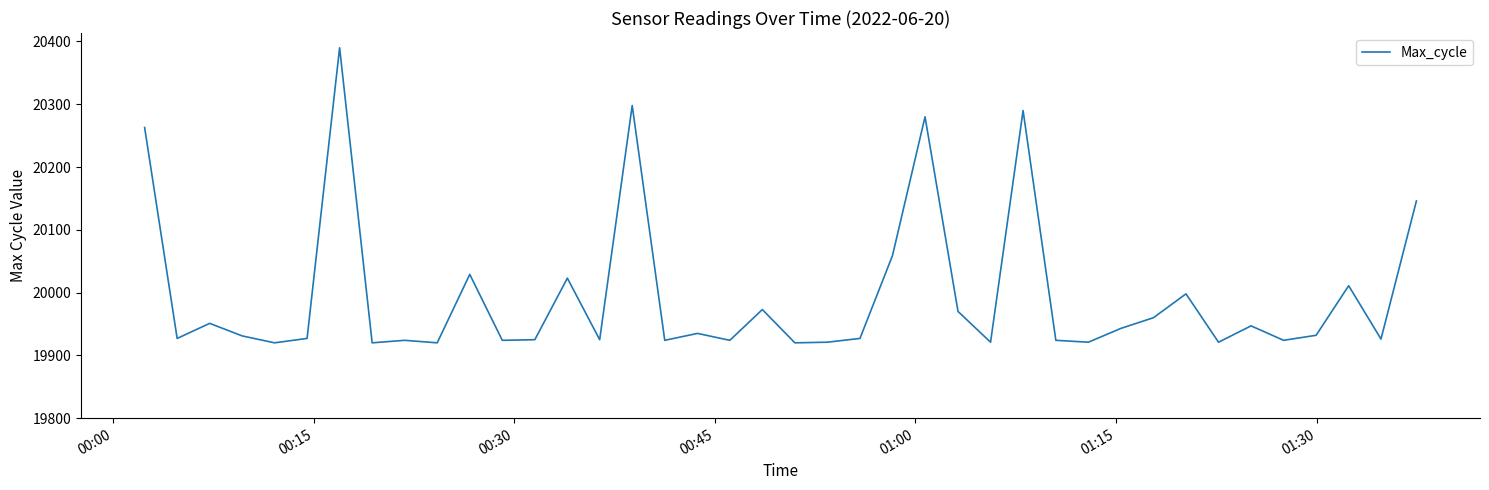

What is the smallest value displayed?

19920